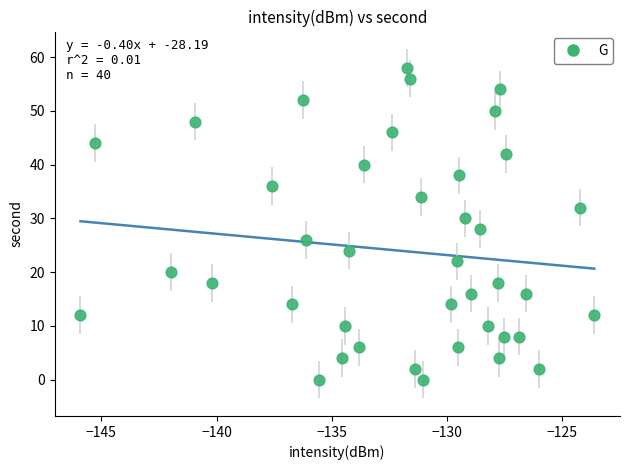

What is the range of Y values (max minus min)?

58